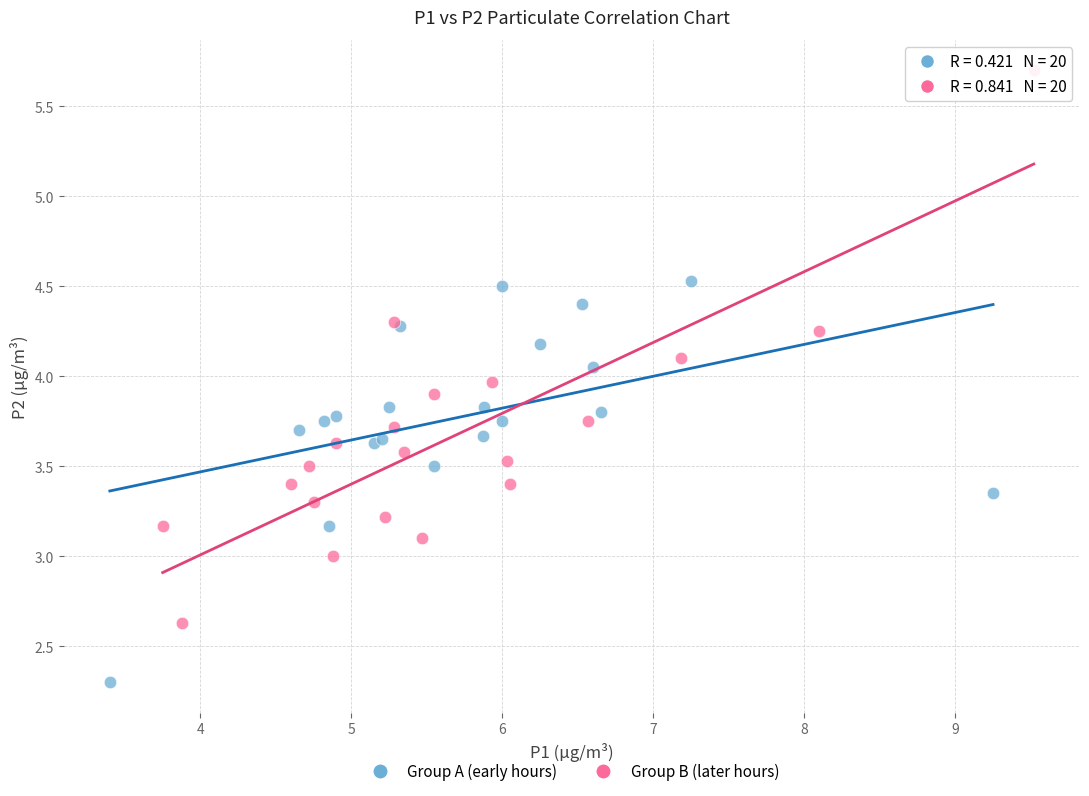

What are all the series names shown in the legend?

Group A (early hours), Group B (later hours)